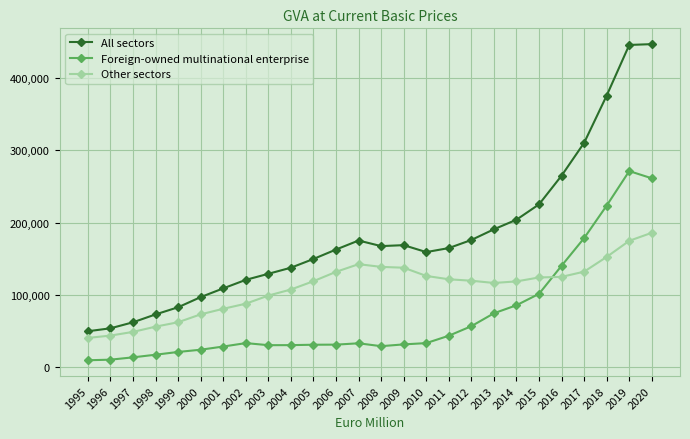

What is the maximum value for Other sectors?

185779